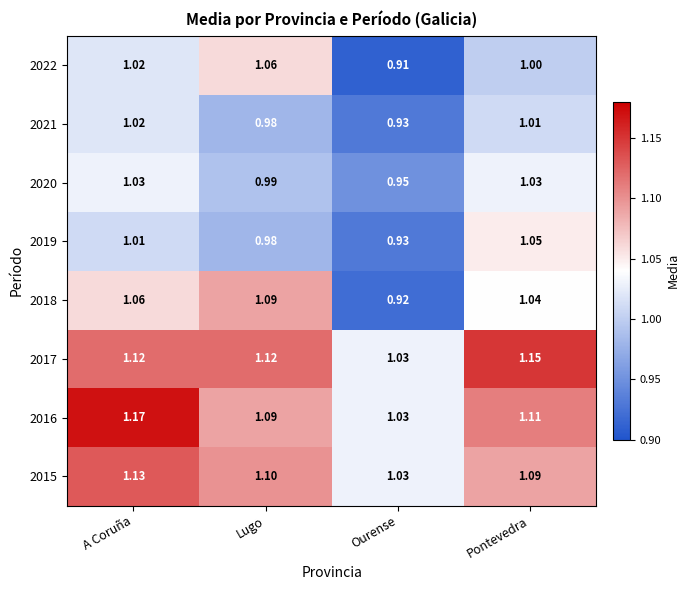

At which category is the sum across all series the highest?

A Coruña